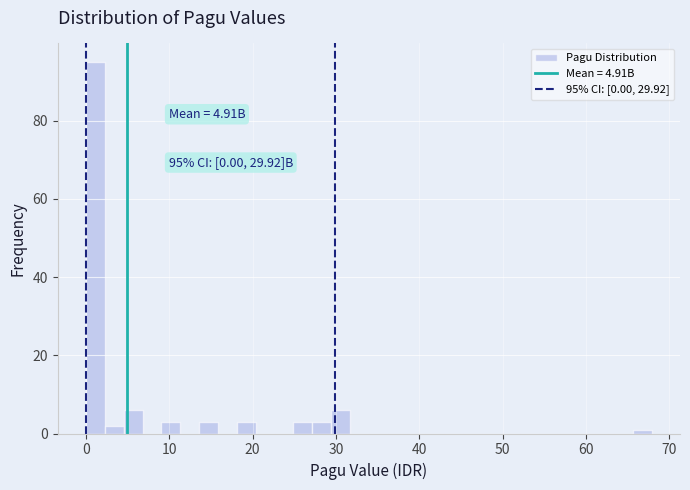

Around what value on the x-axis is the tallest bar? Give the approximate position of its centre, as read against the axis.

1